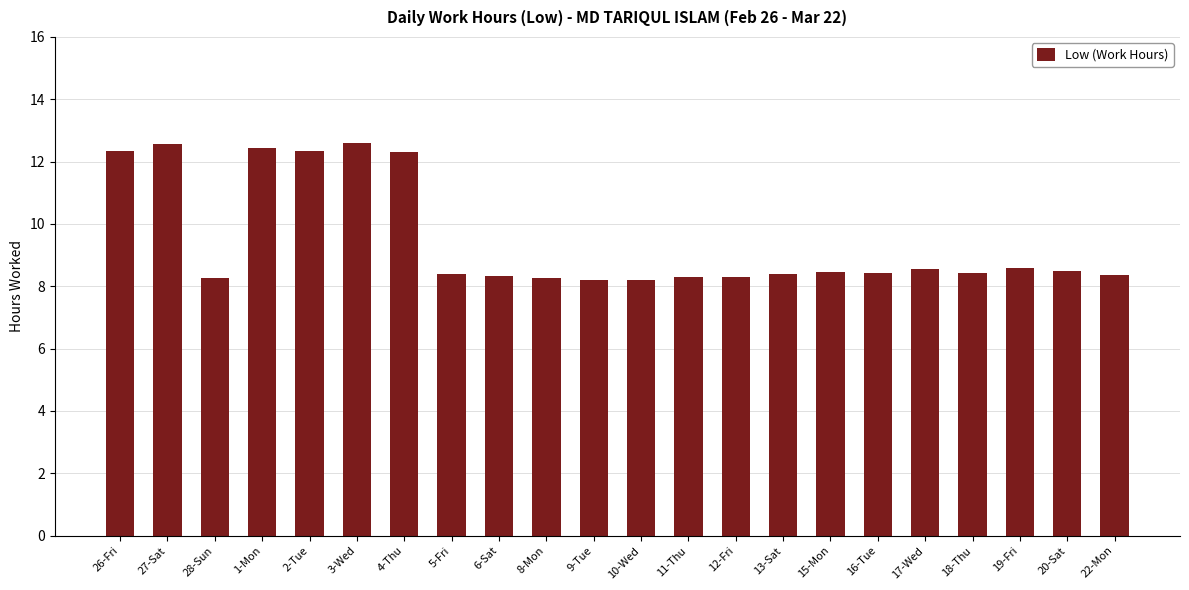

What value does the data have at 15-Mon?

8.5